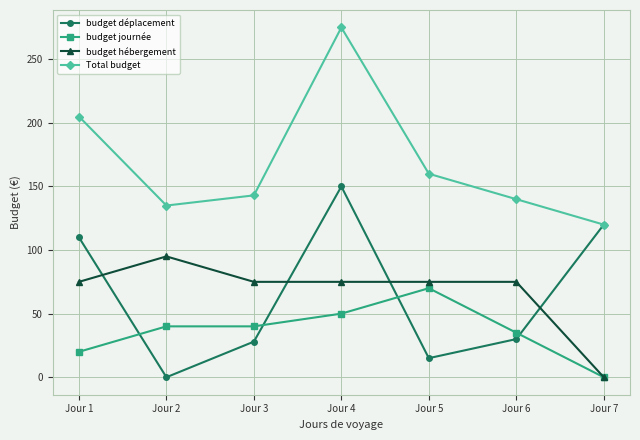

At which label does budget déplacement reach its peak?

Jour 4